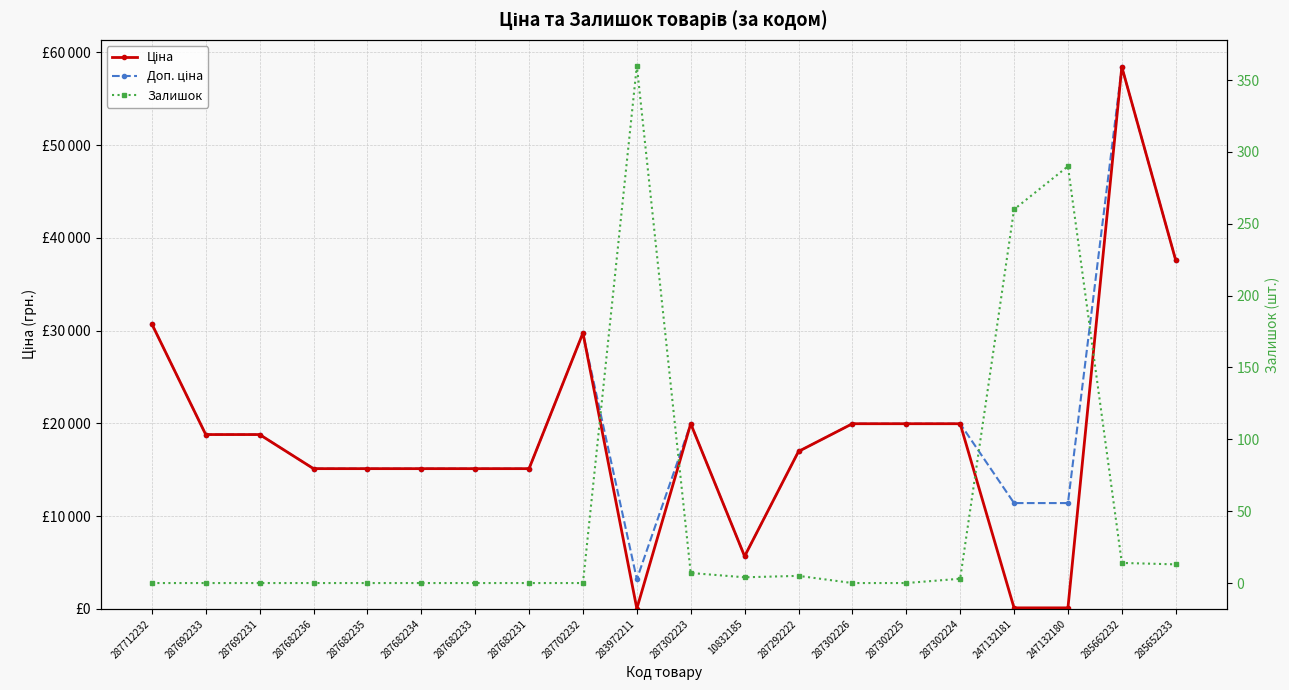

What position from the right is 287302224?

5